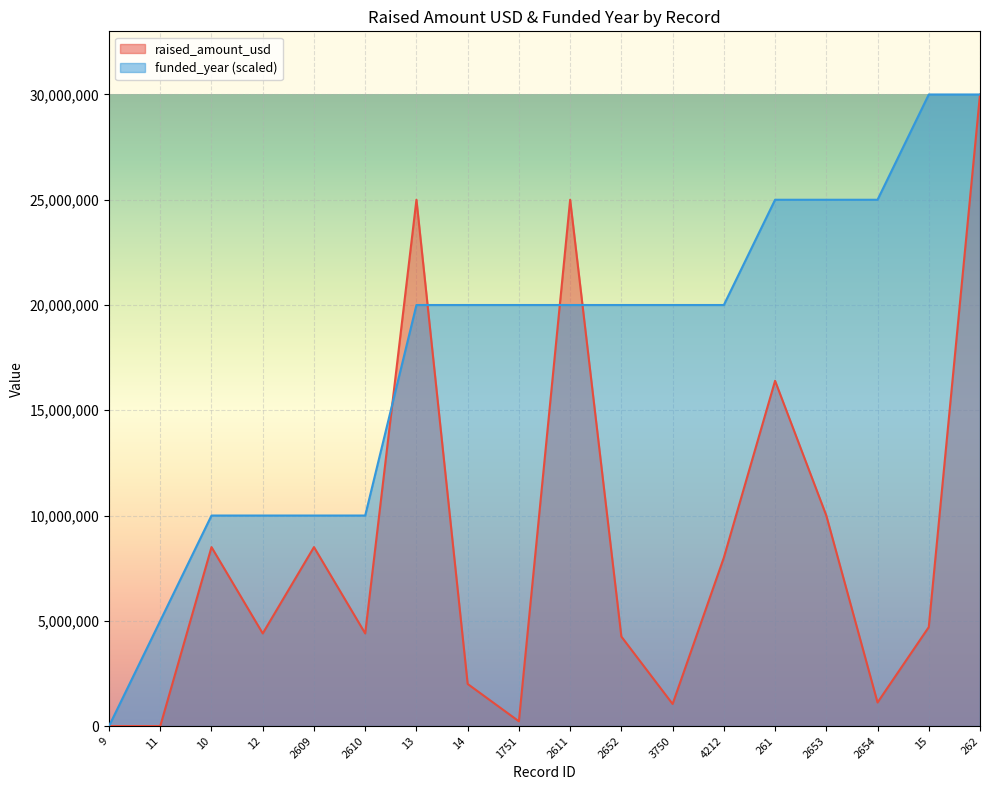

How many intersections are there between raised_amount_usd and funded_year?

4